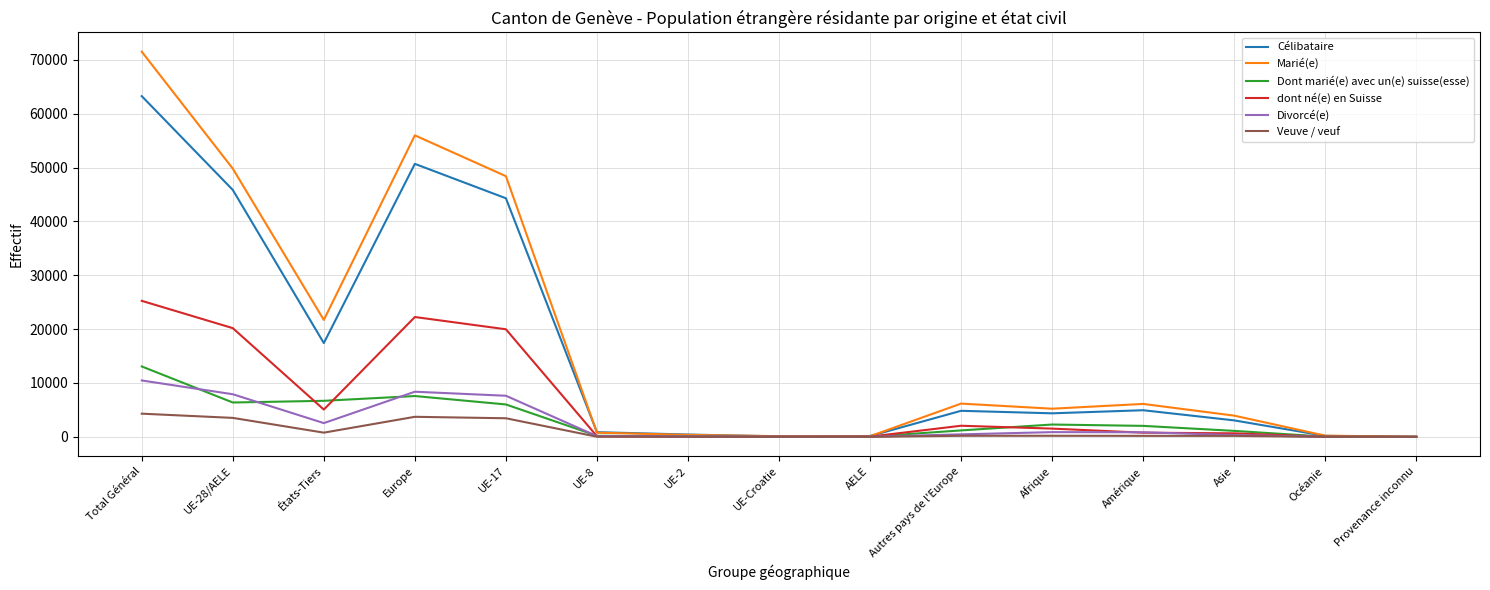

Which series has the largest range (max minus min)?

Marié(e)